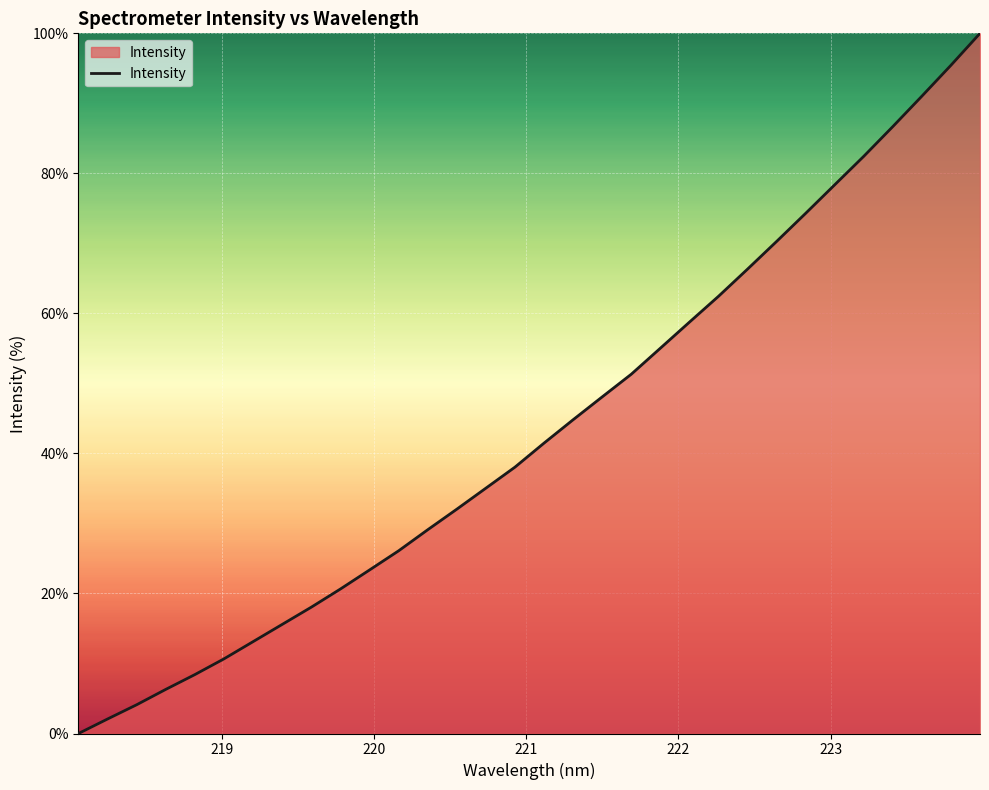

What is the maximum value shown in the chart?

100.0